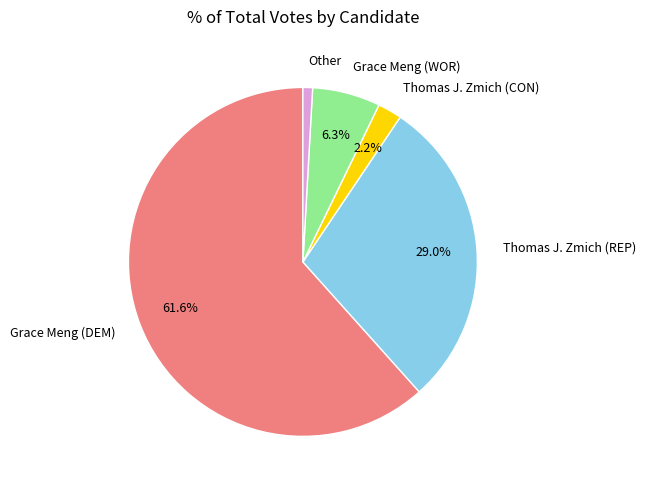

Rank the categories by value from lowest to highest.

Other, Thomas J. Zmich (CON), Grace Meng (WOR), Thomas J. Zmich (REP), Grace Meng (DEM)